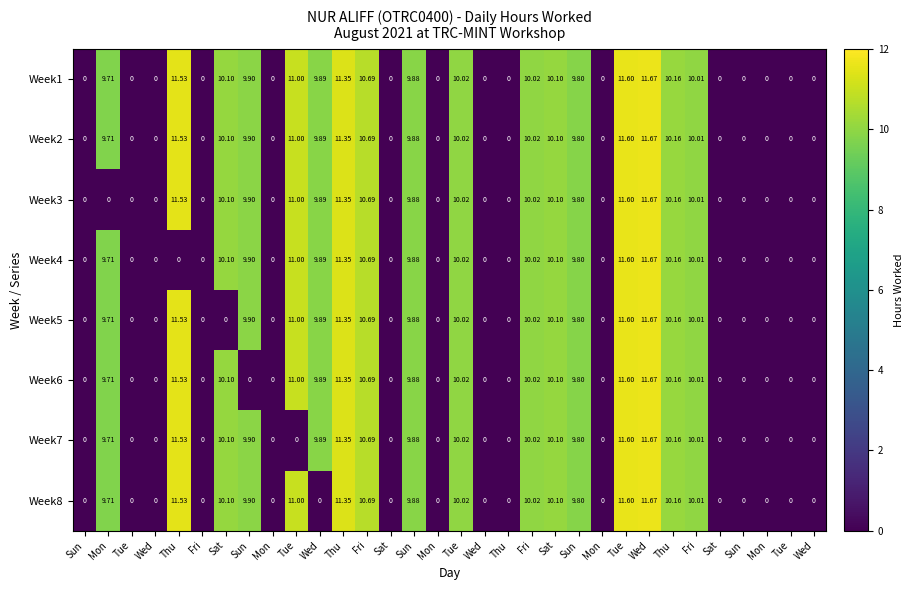

How many data points in Week2 are above 9?

17